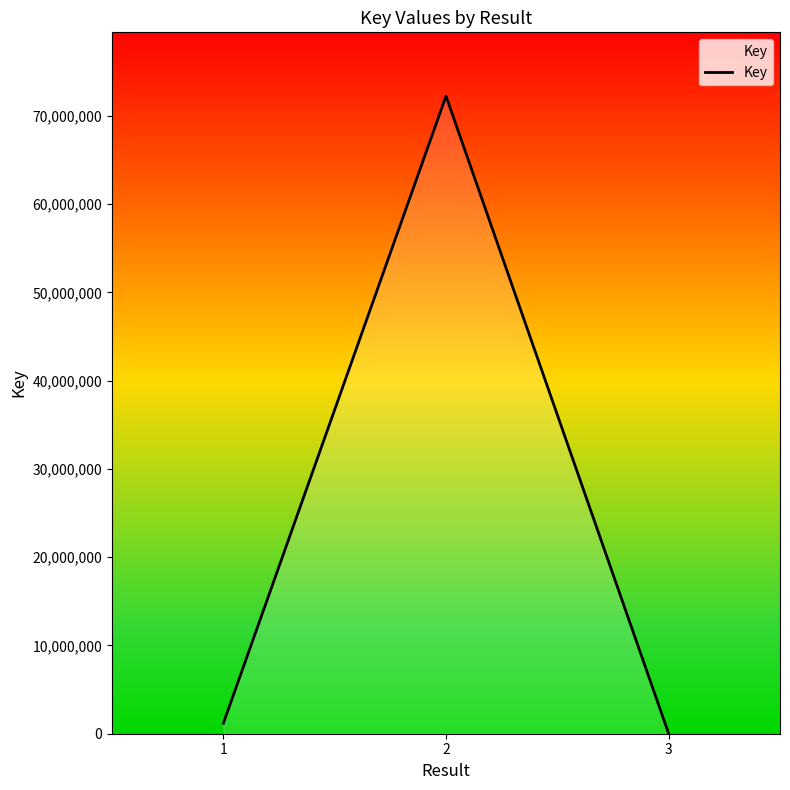

What value does the data have at 1, to the nearest 50?

1181200